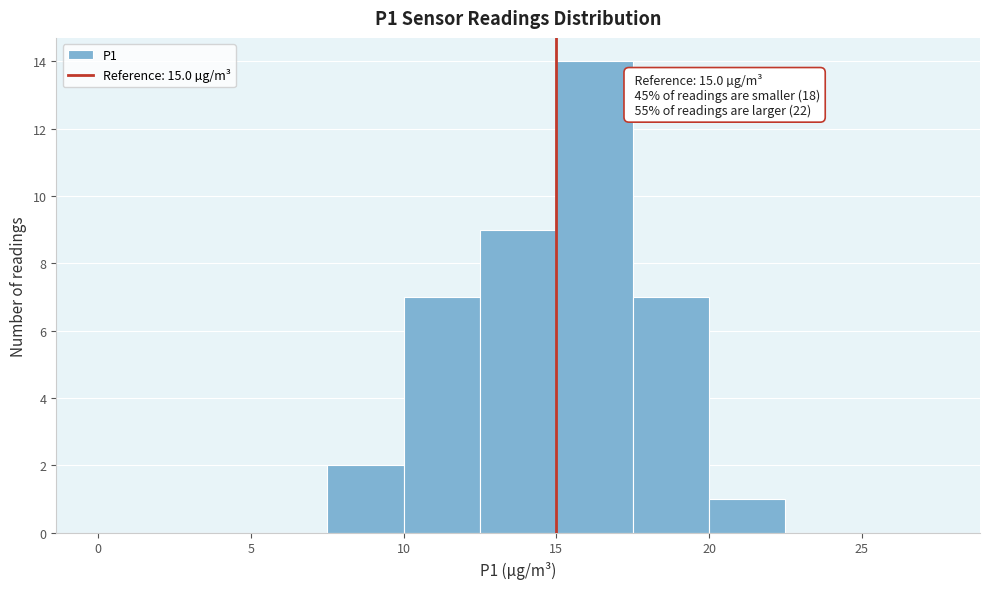

Which range on the x-axis has the tallest bar?

15.0 to 17.5